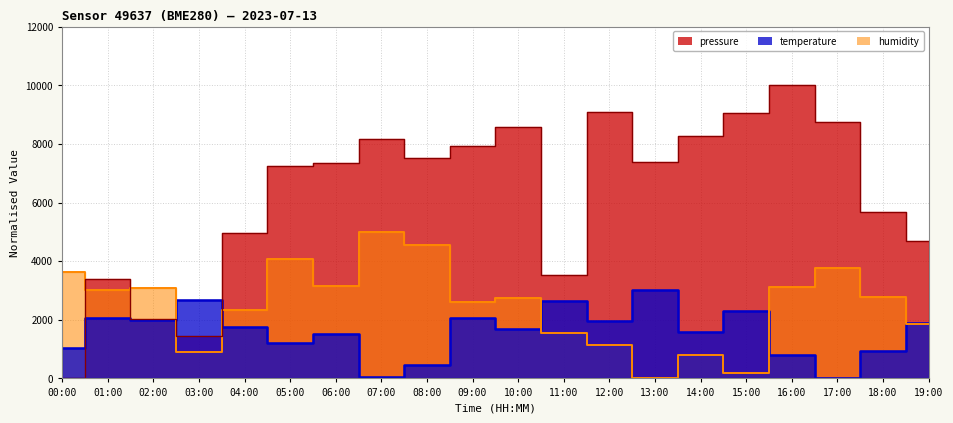

What are all the series names shown in the legend?

pressure, temperature, humidity